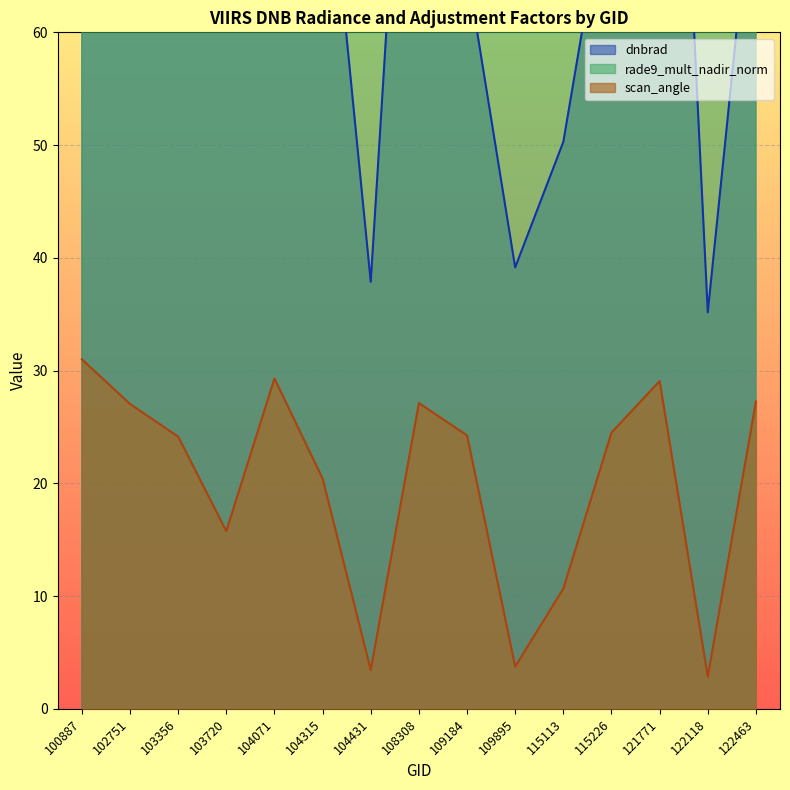

What are all the series names shown in the legend?

dnbrad, rade9_mult_nadir_norm, scan_angle